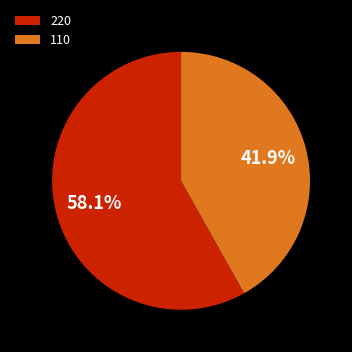

Does 220 account for over 50% of the chart?

Yes